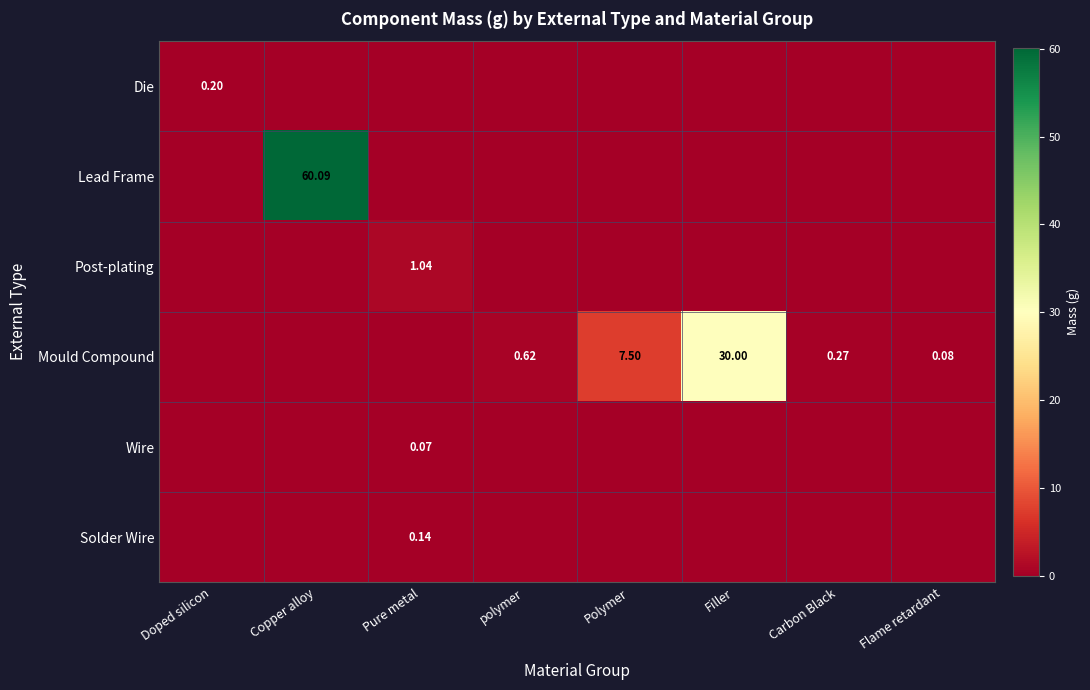

What is the total value across all series at Polymer?

7.5